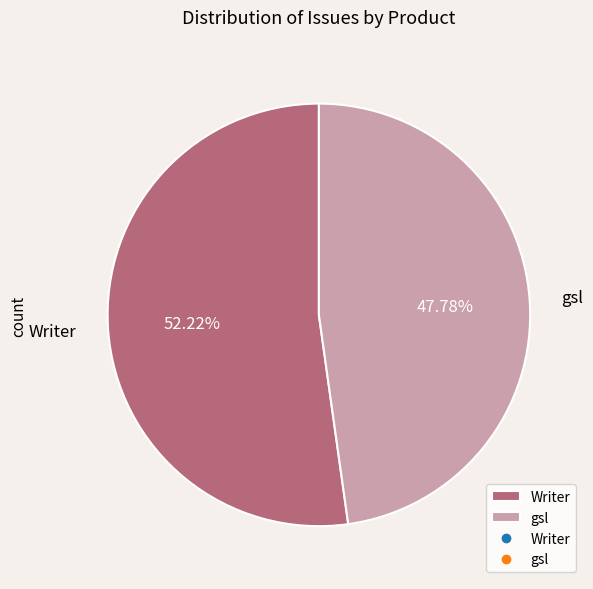

Is it true that gsl is 48% of the pie?

True